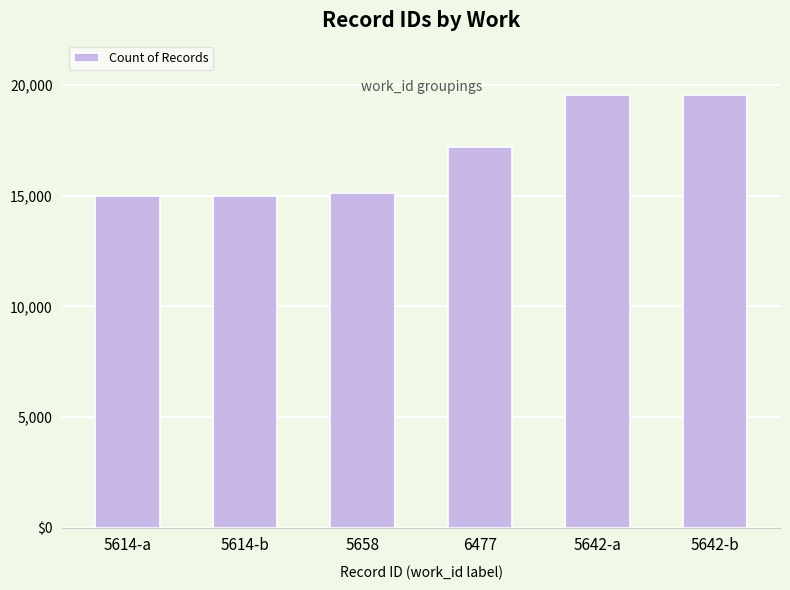

What is the difference between the values at 5614-b and 5614-a?

7